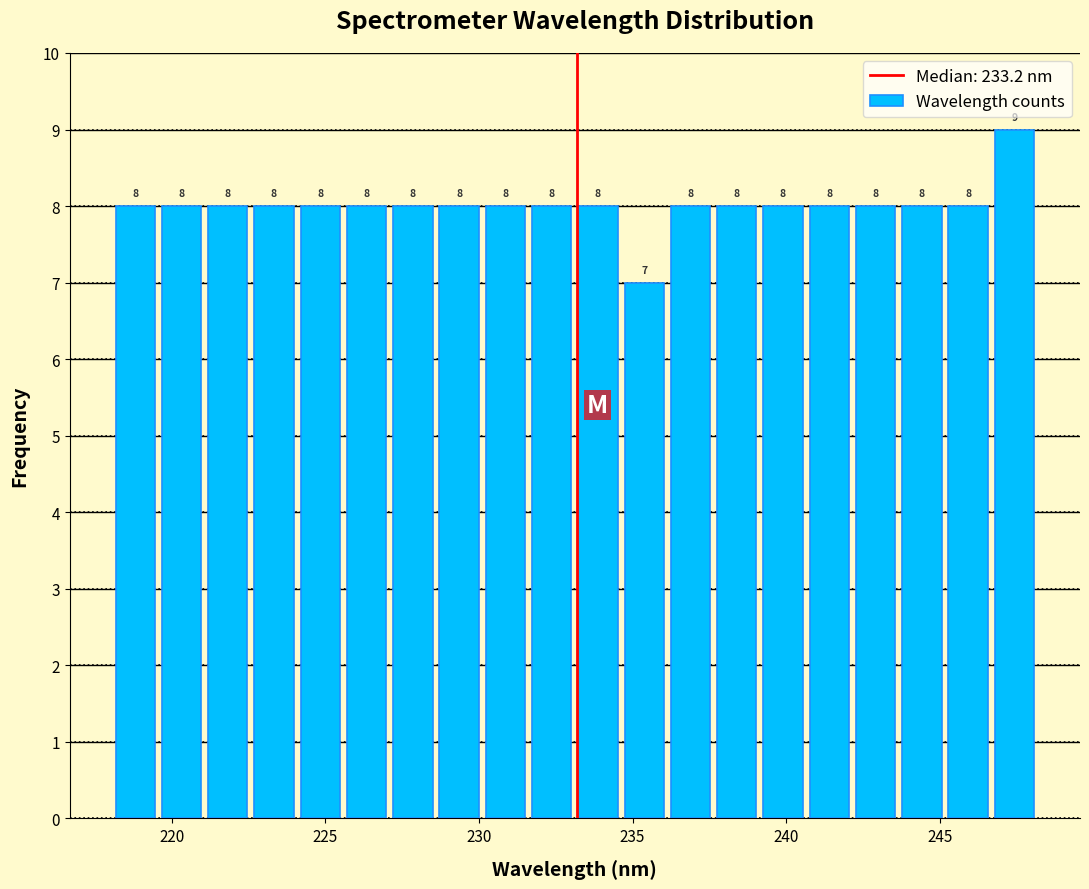

Read against the x-axis, roughly where is the centre of the tallest bar?

247.5